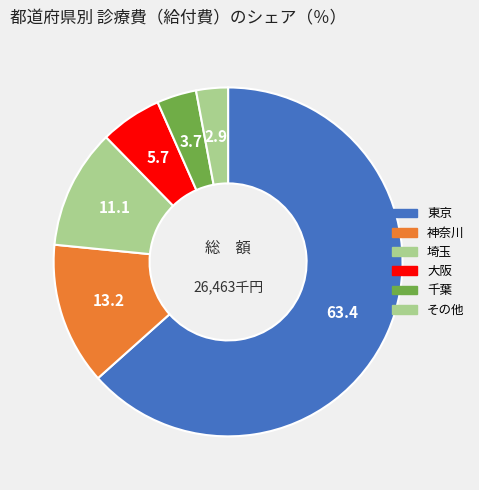

Count the number of slices in the pie.

6